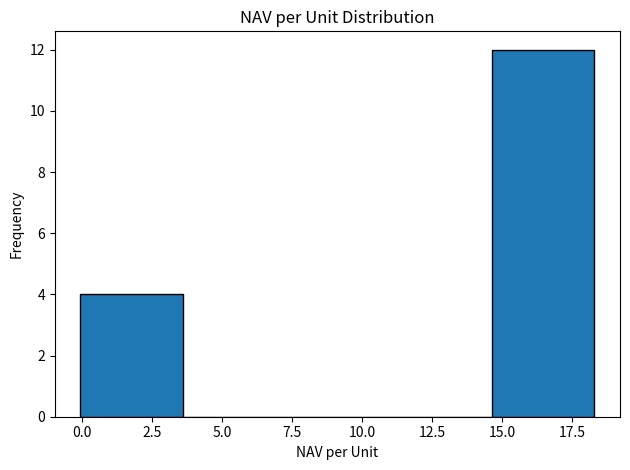

Reading left to right, list every bar in this chart as the range it spans on the x-axis followed by its height. Neither the bar edges nor the heights are printed on the chart, so give them approximately, as read against the axes.

0.0 to 3.5: 4
3.5 to 7.5: 0
7.5 to 11.0: 0
11.0 to 14.5: 0
14.5 to 18.5: 12